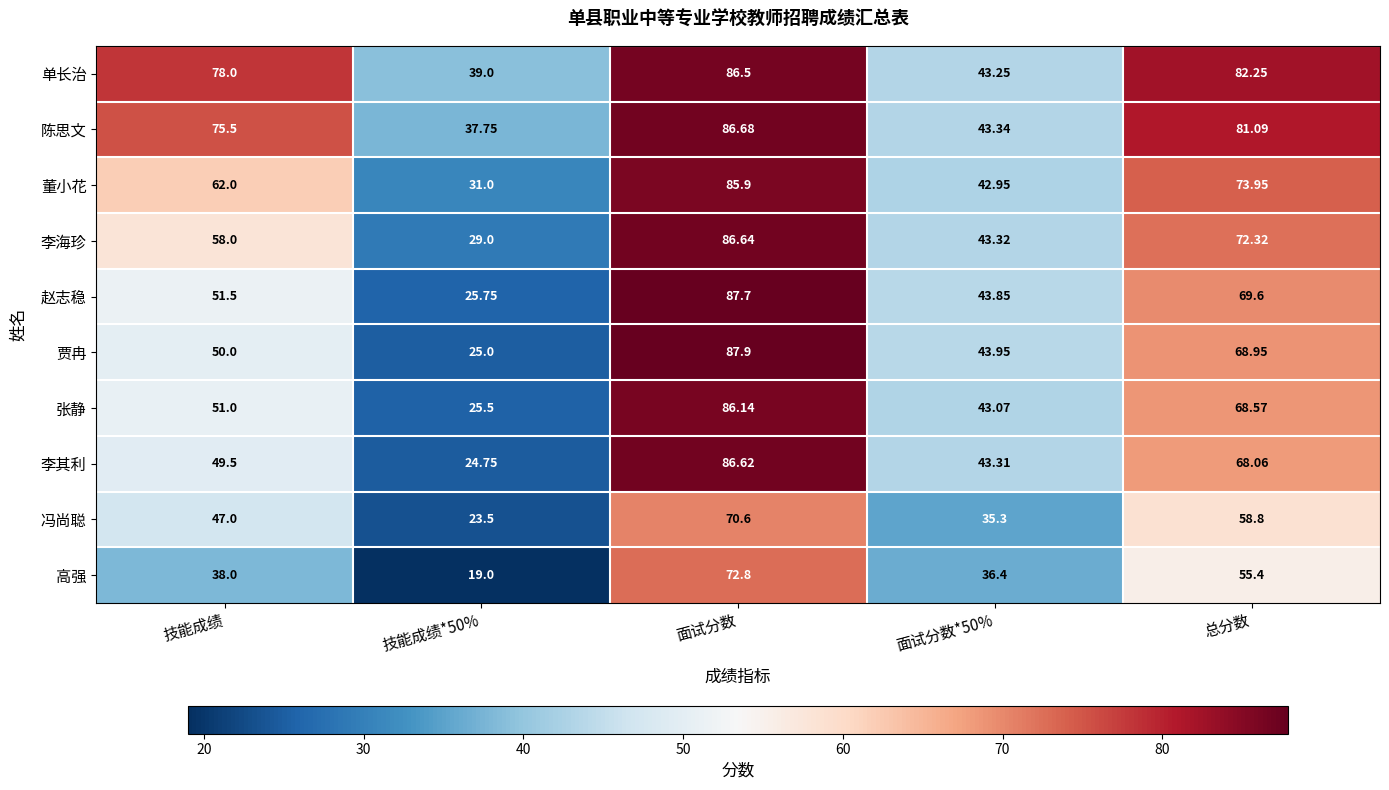

Which series has the largest range (max minus min)?

贾冉